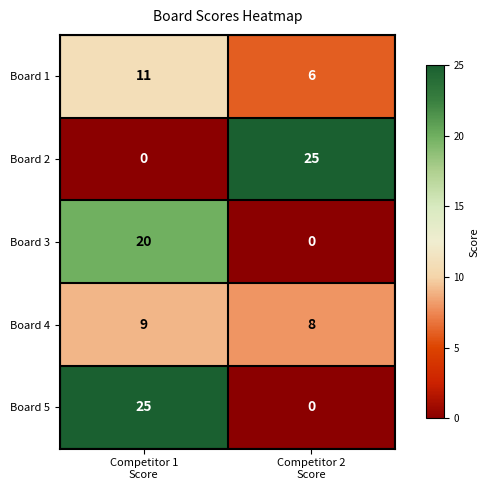

What is the minimum value for Board 4?

8